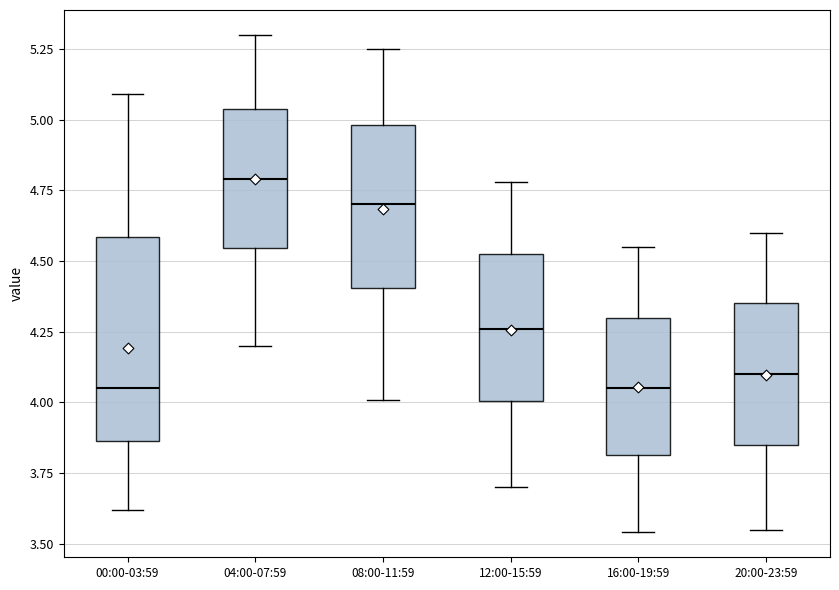

Which box has the highest median line?

04:00-07:59